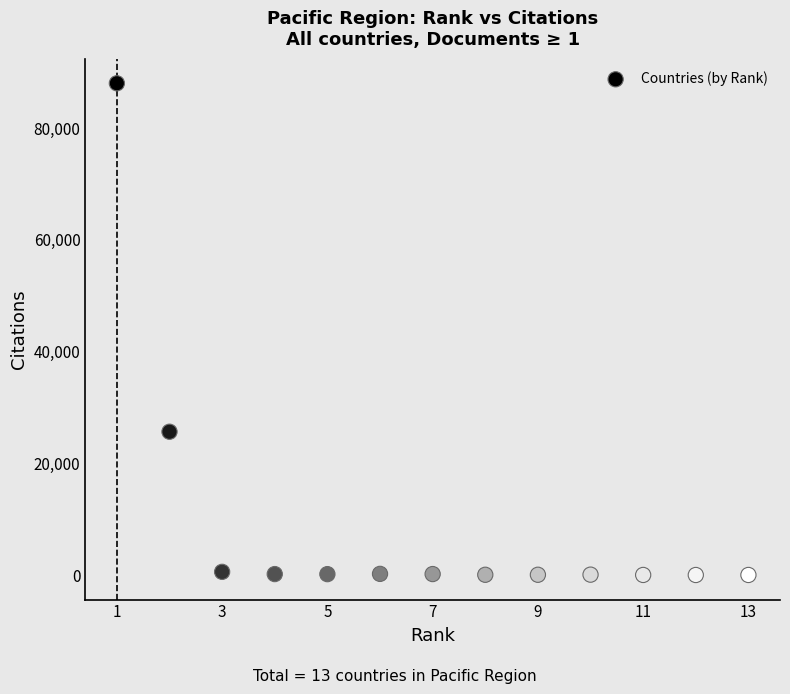

What is the range of Y values (max minus min)?

88039